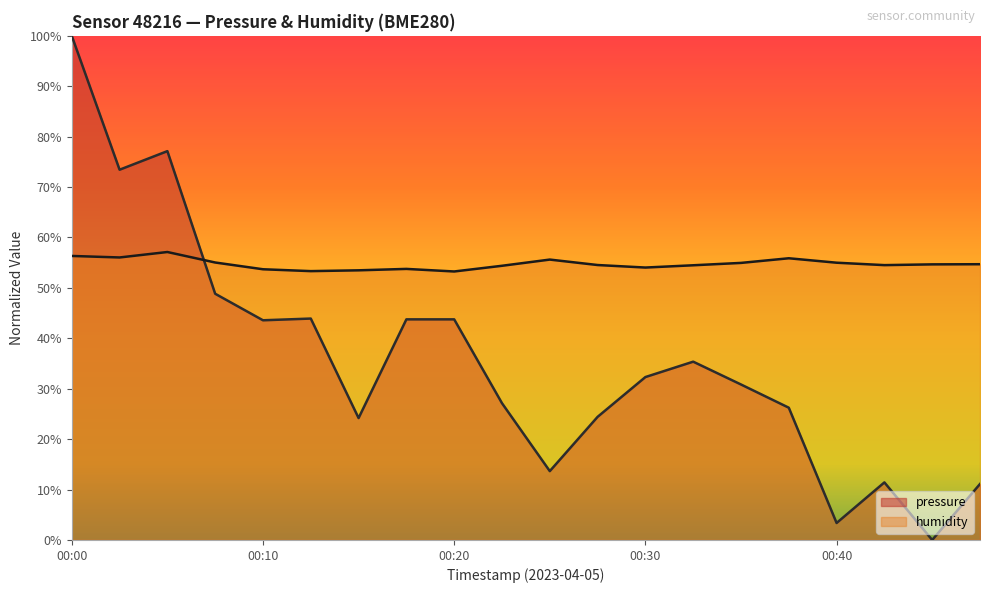

At which category does humidity reach its first local peak?

00:05